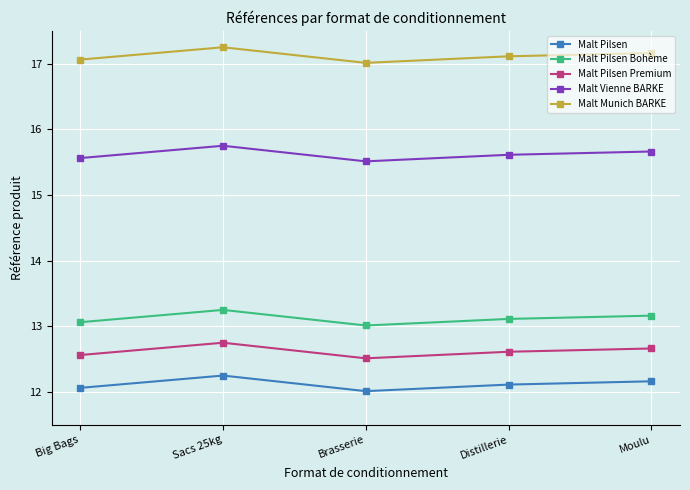

True or false: Malt Pilsen Premium and Malt Pilsen Bohème cross at least once.

False